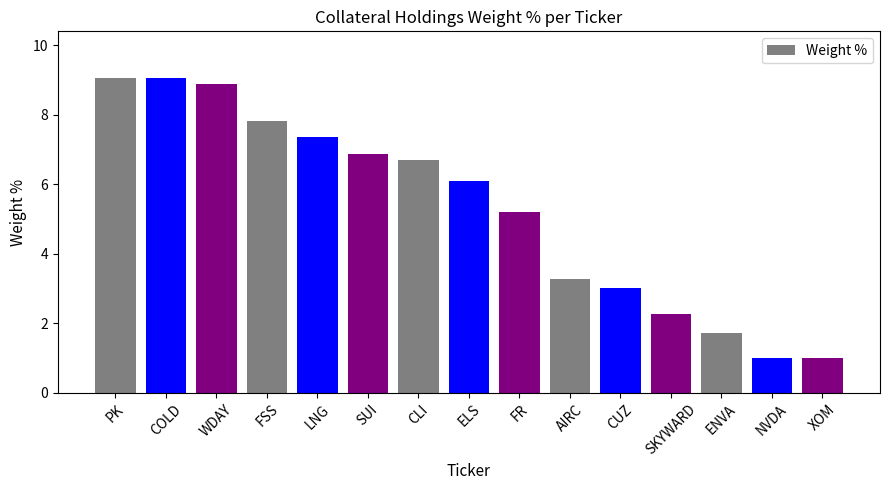

How many distinct data groups are displayed?

1